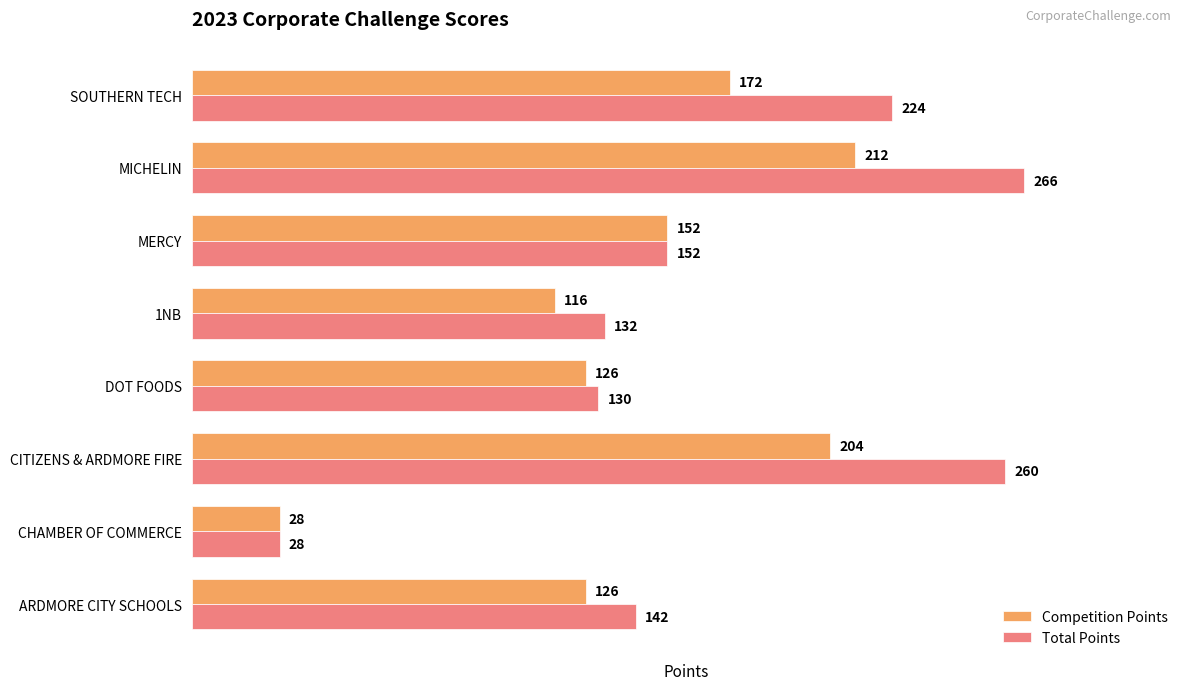

At which label does Competition Points reach its peak?

MICHELIN